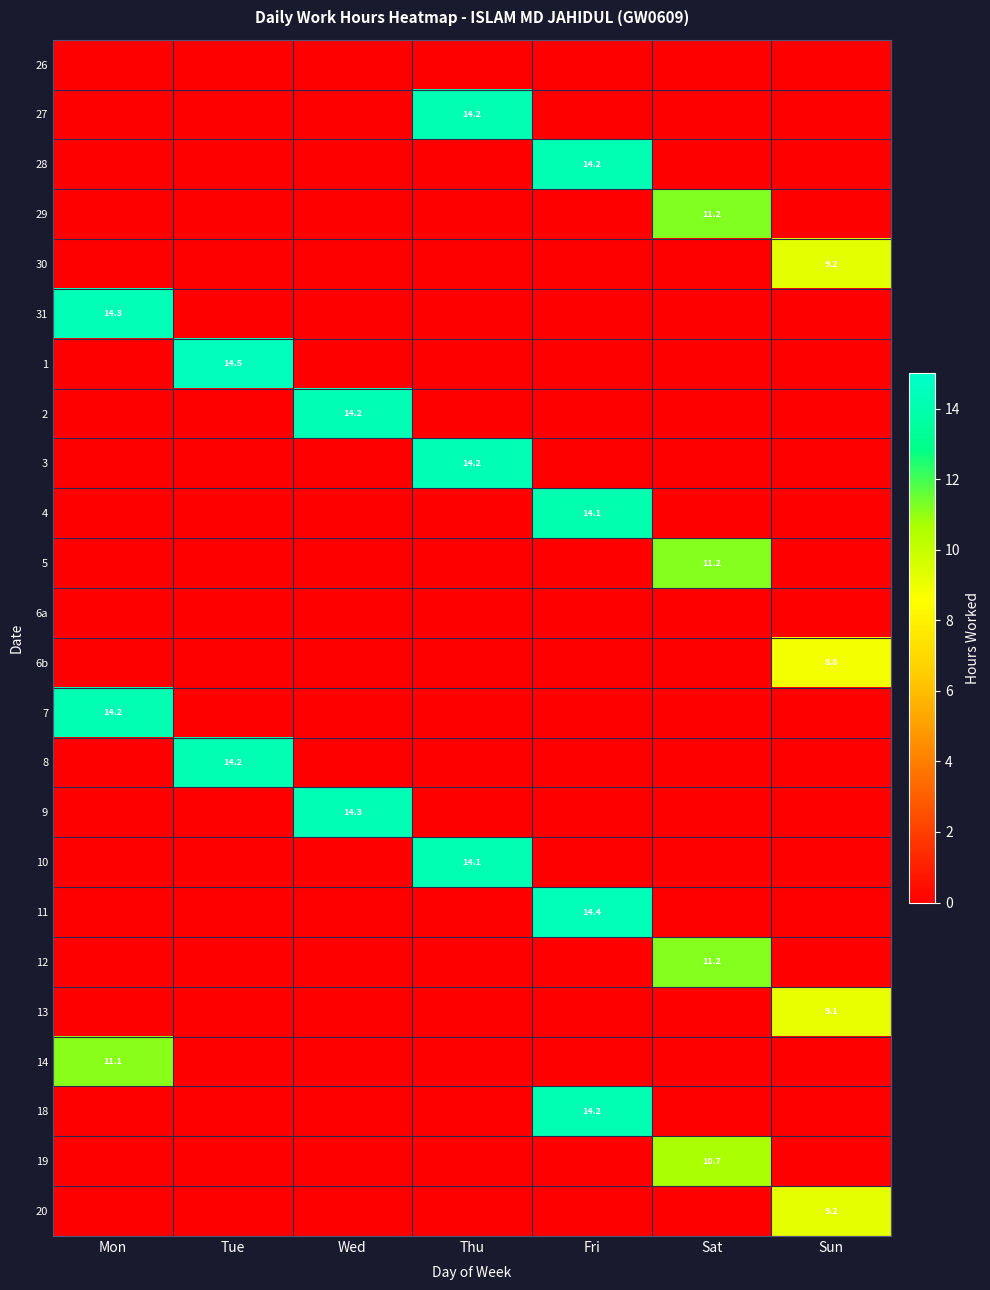

True or false: 27 has a value of 14.2 at Thu.

True